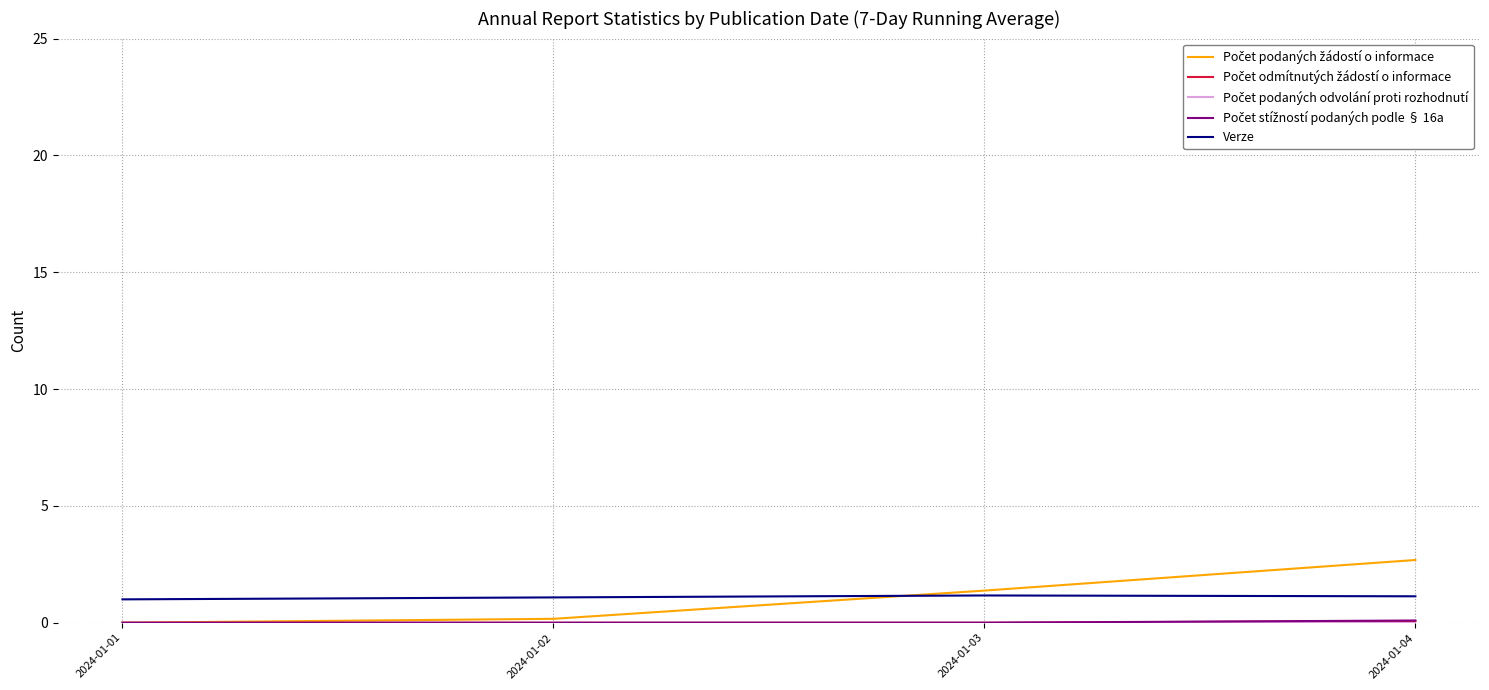

At which category does the chart reach its peak across all series?

2024-01-04